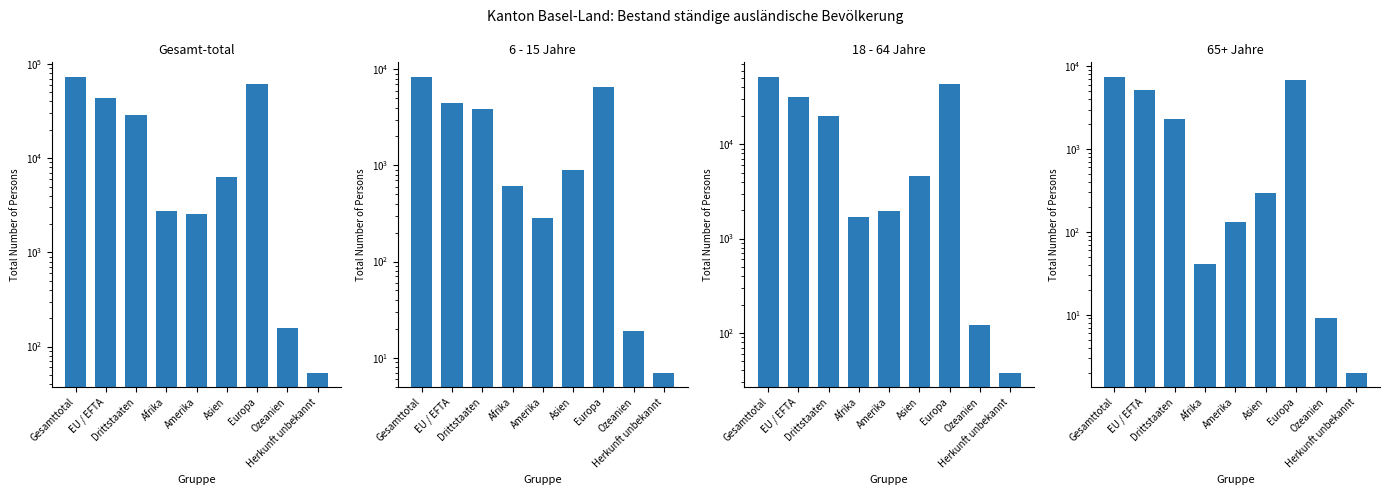

Which series has the largest total across all categories?

Gesamt-total